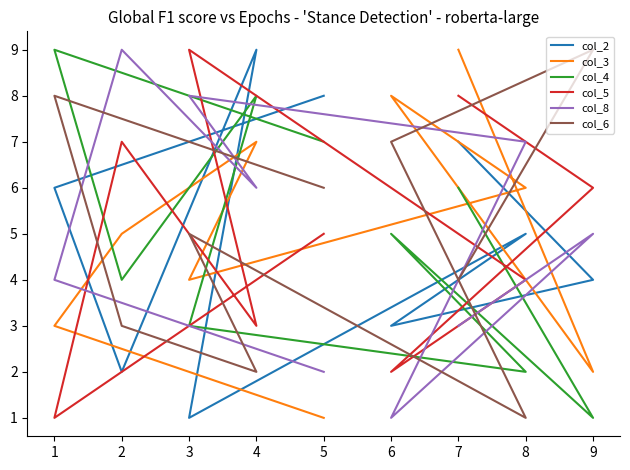

How many intersections are there between col_3 and col_5?

7